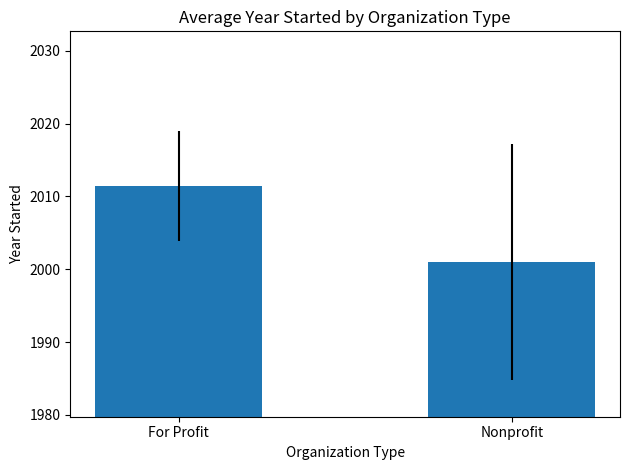

List the labels in order of value, largest first.

For Profit, Nonprofit